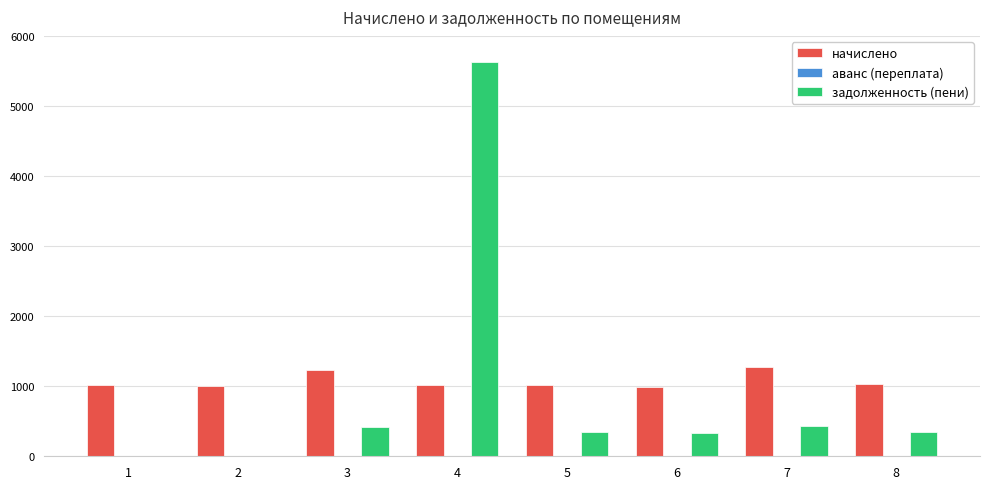

What is the maximum value for задолженность (пени)?

5623.2